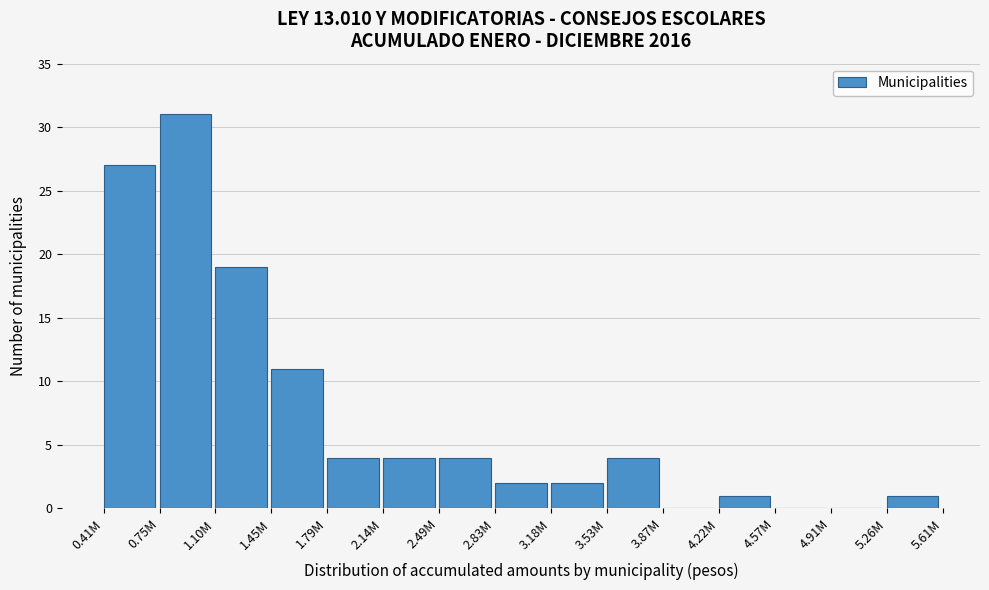

Reading left to right, transcribe all the data shown in this chart.

0.41M=27	0.75M=31	1.10M=19	1.45M=11	1.79M=4	2.14M=4	2.49M=4	2.83M=2	3.18M=2	3.53M=4	3.87M=0	4.22M=1	4.57M=0	4.91M=0	5.26M=1